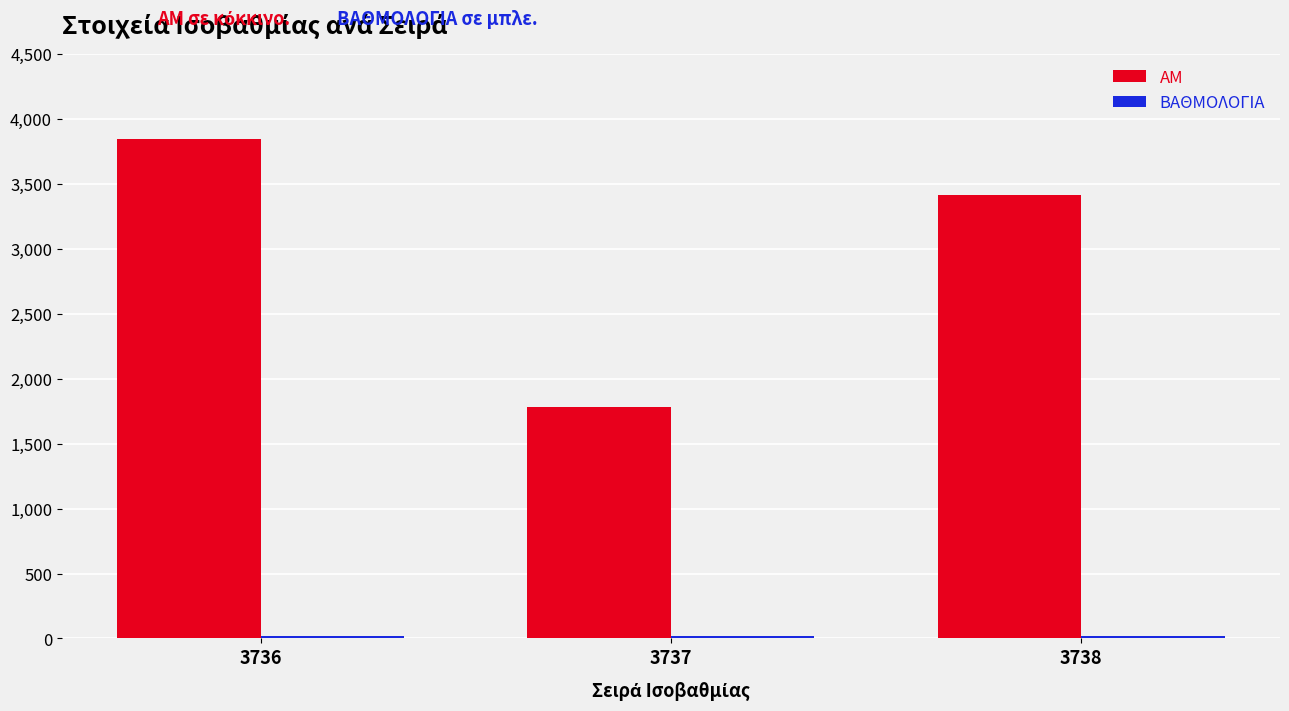

Is it true that ΑΜ equals 1815 at 3738?

False